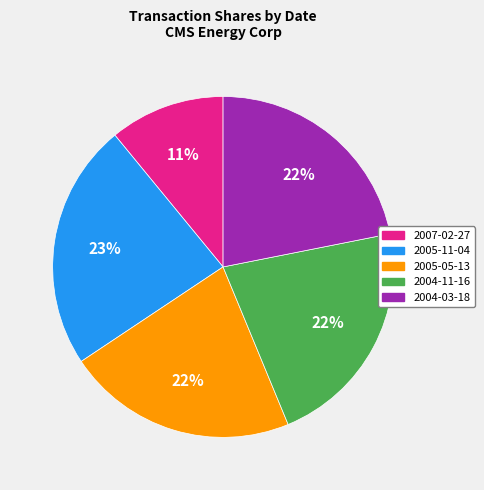

Is the sum of 2004-03-18 and 2007-02-27 greater than half?

No